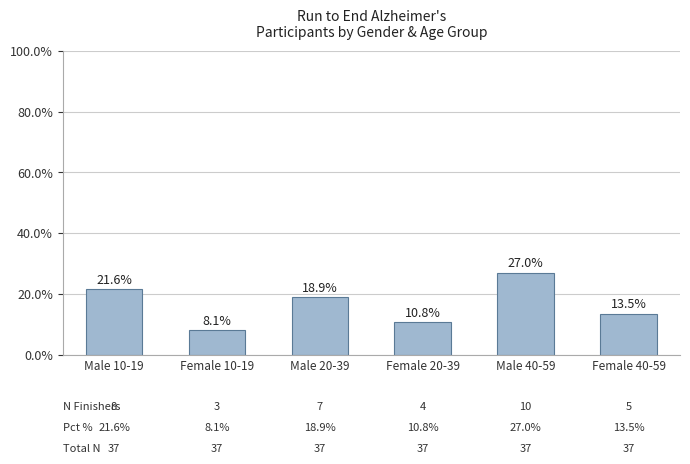

What is the average value?

16.7